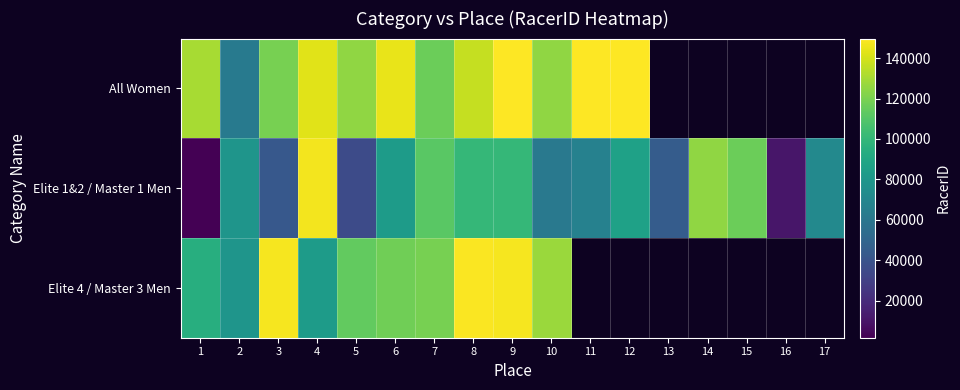

At which category is the sum across all series the highest?

9